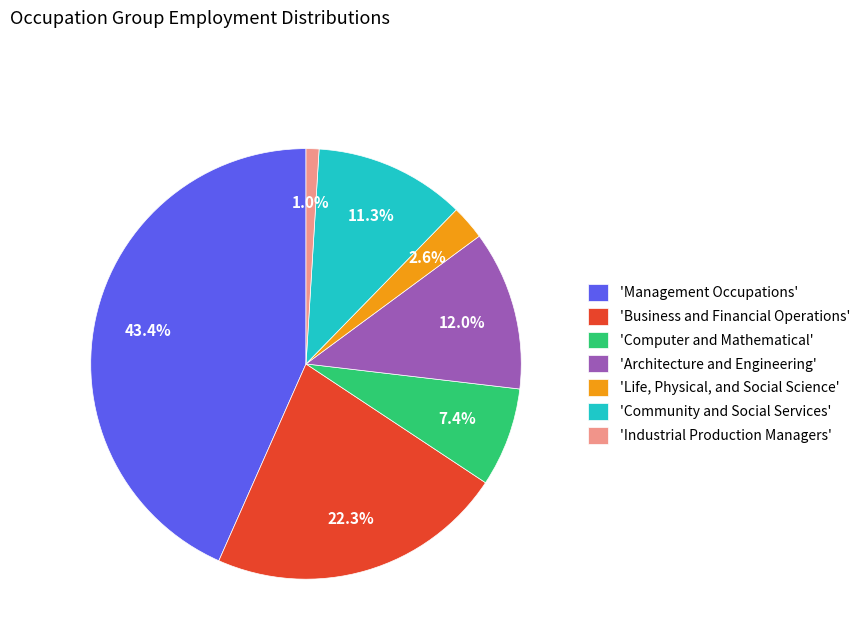

Count the number of slices in the pie.

7